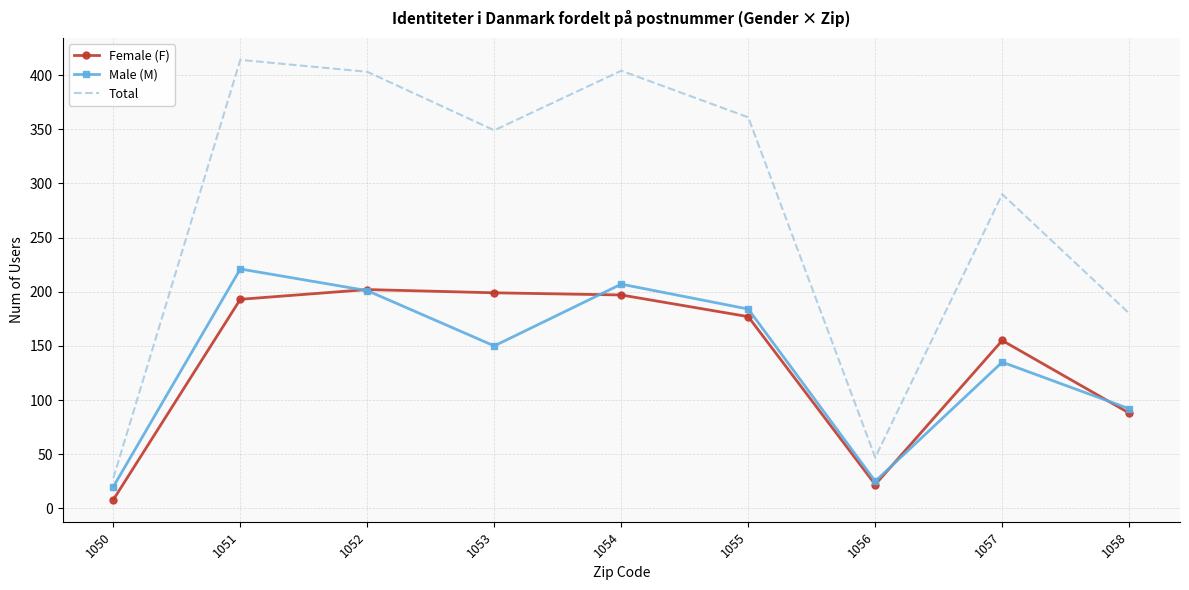

True or false: Female (F) and Total cross at least once.

False